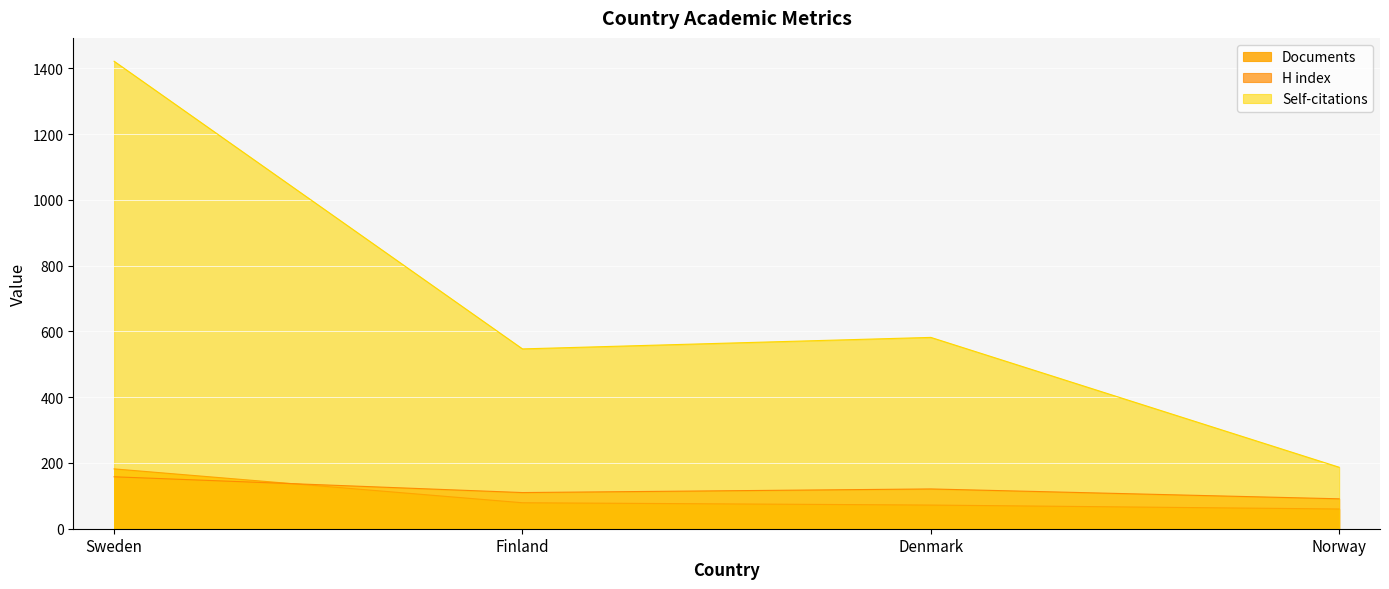

How many series are shown in this chart?

3